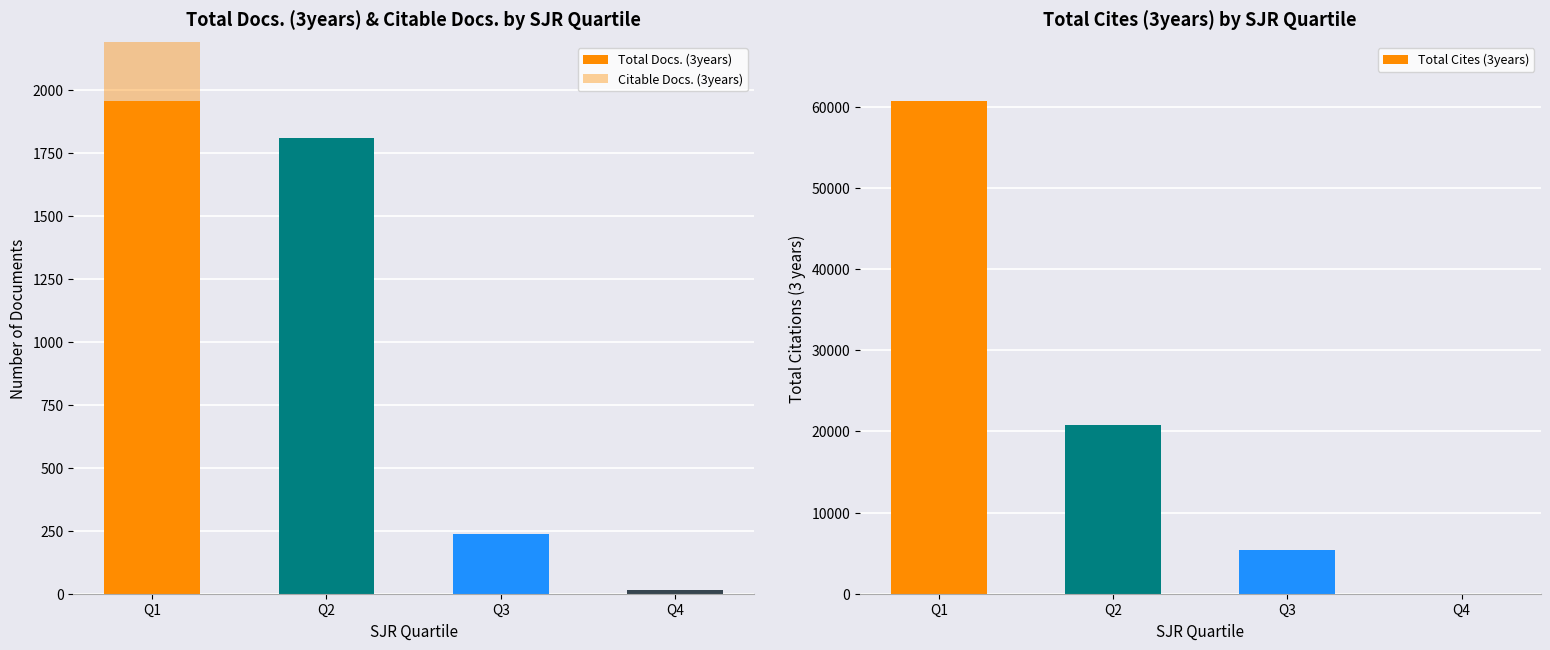

What is the difference between the maximum and minimum values in the Total Cites (3years) series?

60700